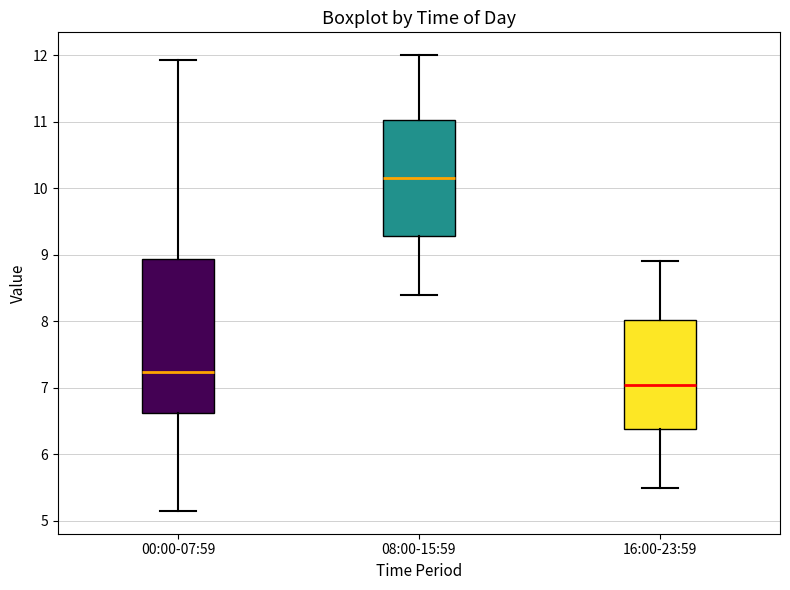

Which box's median line is the highest?

08:00-15:59